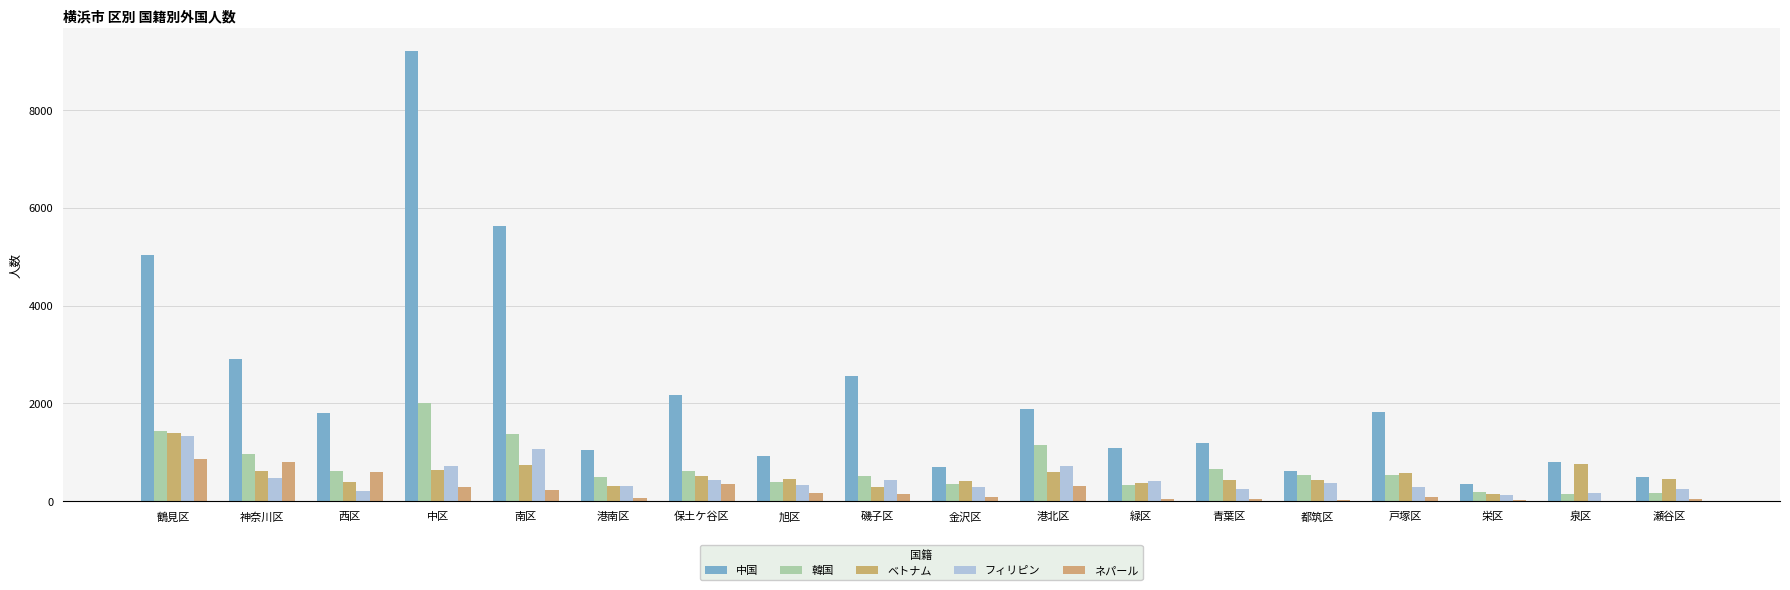

Count the number of data series in this chart.

5